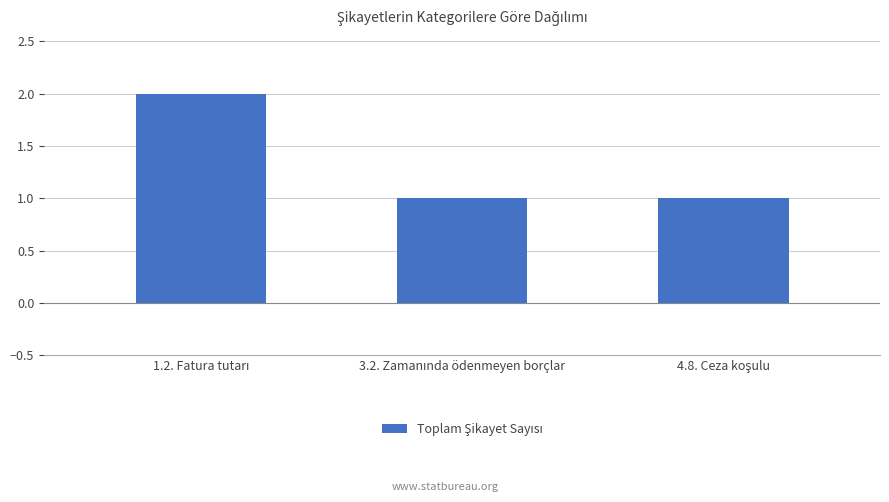

Reading left to right, extract all data points from this chart.

2	1	1